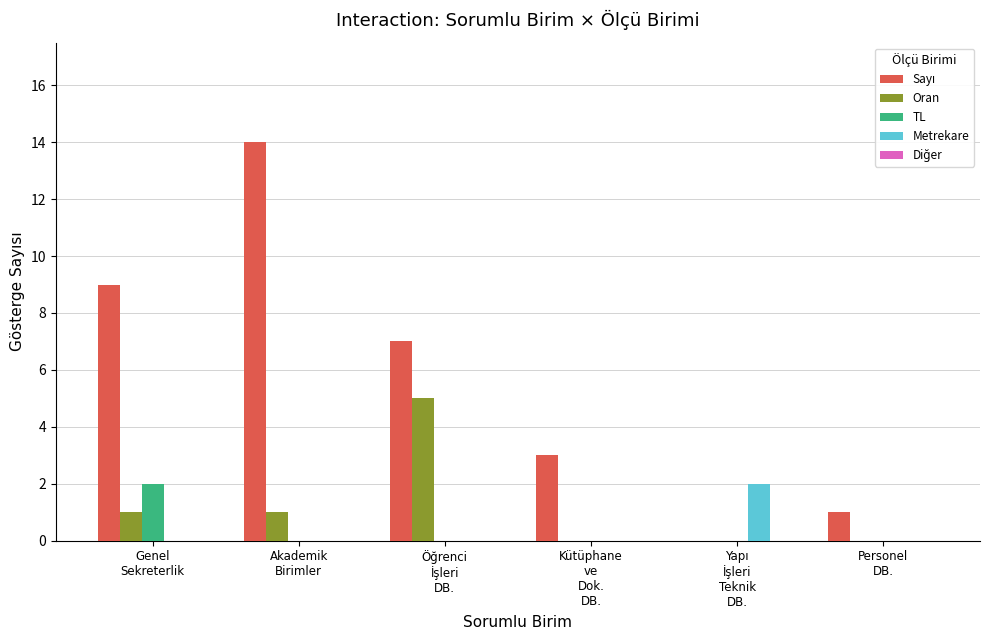

What is the maximum value shown in the chart?

14